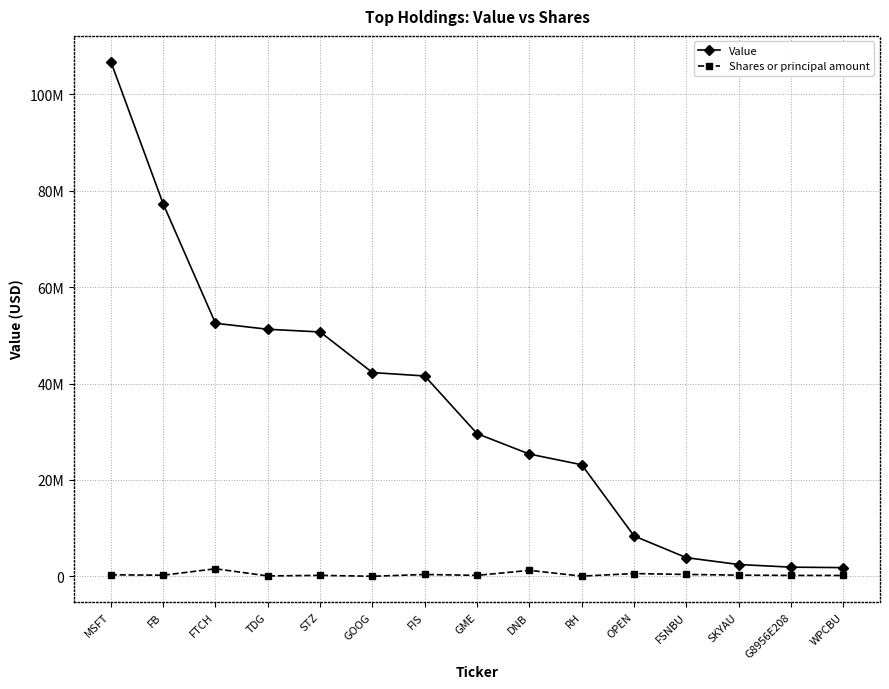

What is the average value of the Value series?

34597267